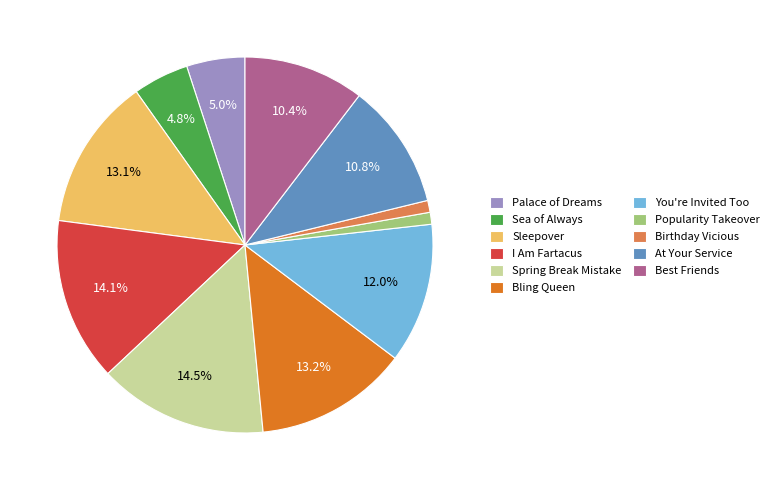

True or false: At Your Service accounts for 17% of the total.

False